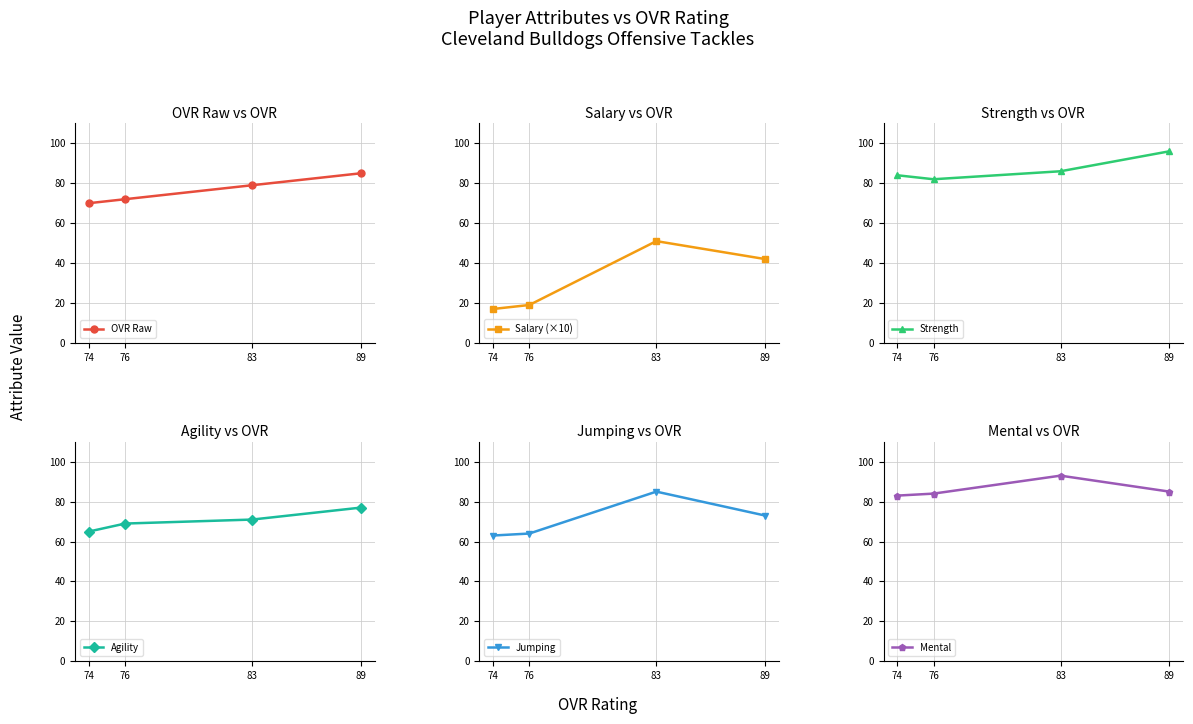

What is the sum of all Mental values?

345